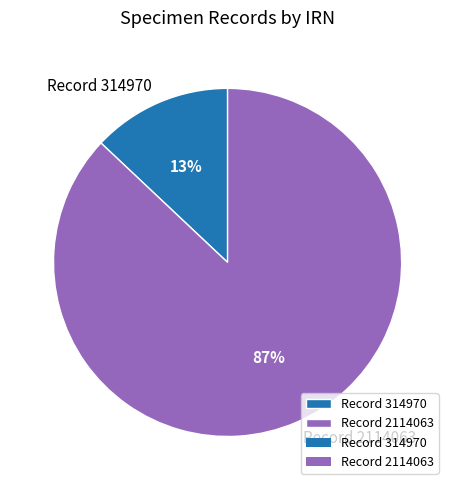

How many slices are in this pie chart?

2